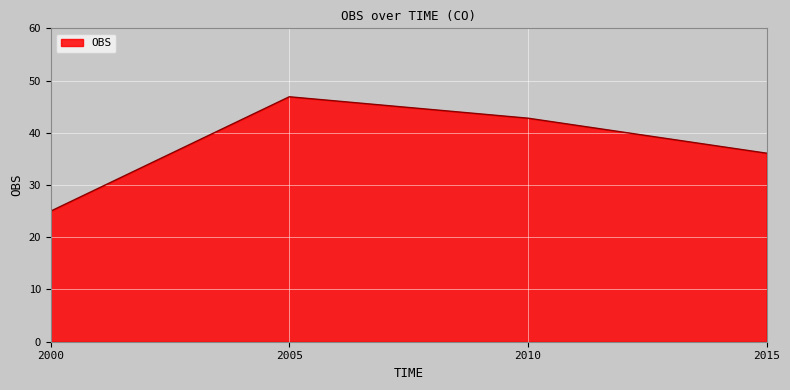

True or false: the data has more than 1 interior local peaks.

False